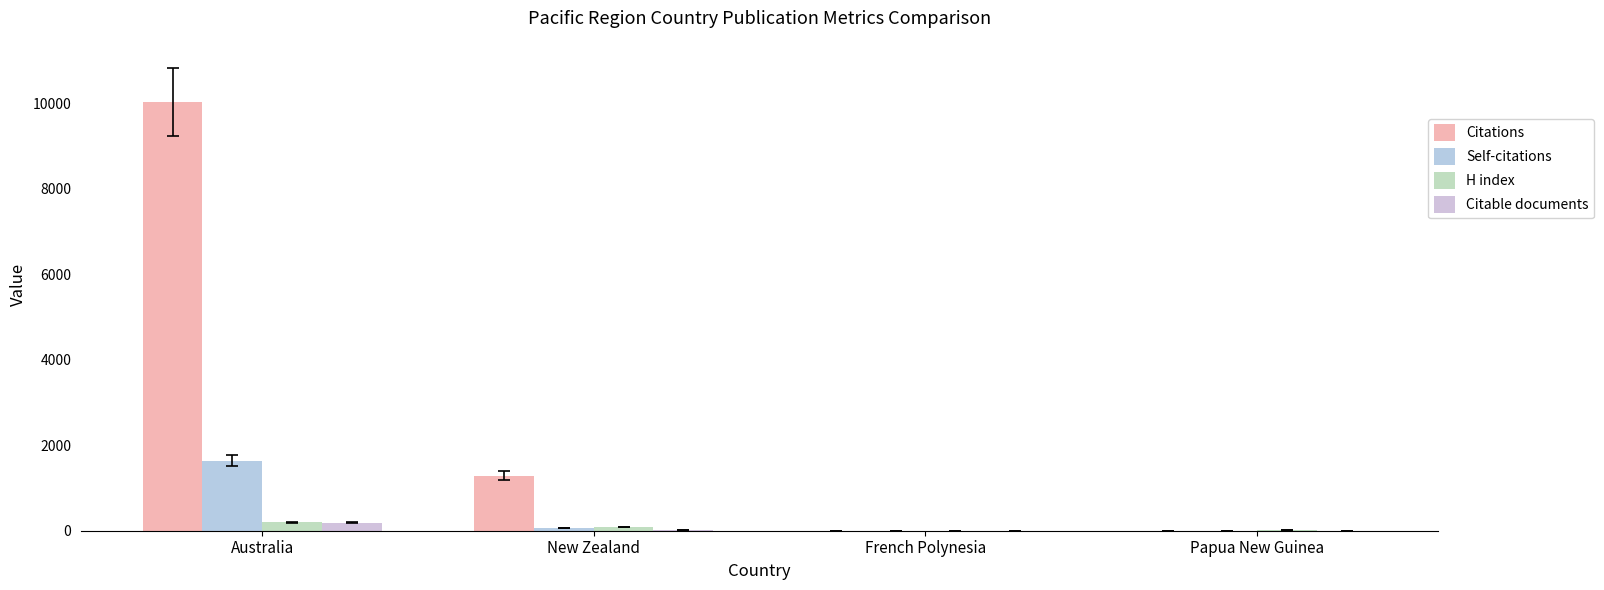

Which series has the widest spread of values?

Citations